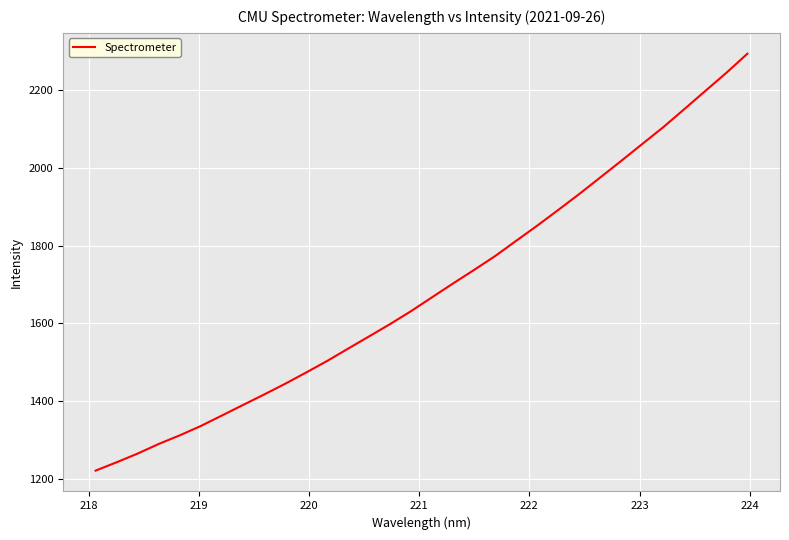

What is the difference between the maximum and minimum values?

1072.8